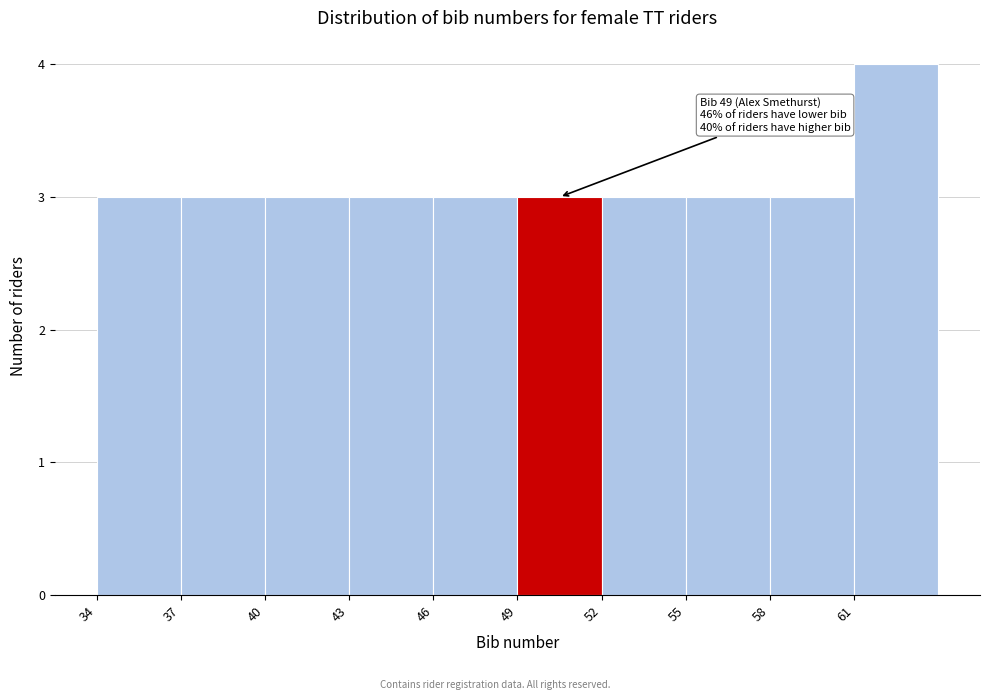

Over which range of the x-axis is the bar tallest?

61 to 64